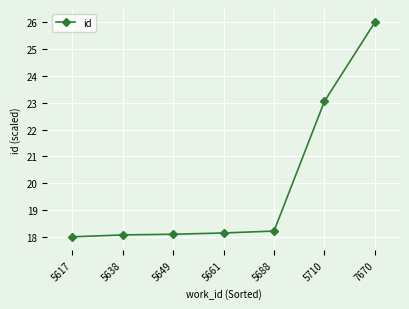

Does the chart have visible grid lines?

Yes